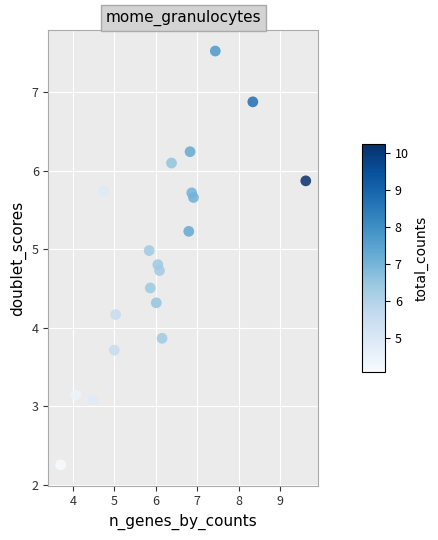

What is the range of X values (max minus min)?

5.9